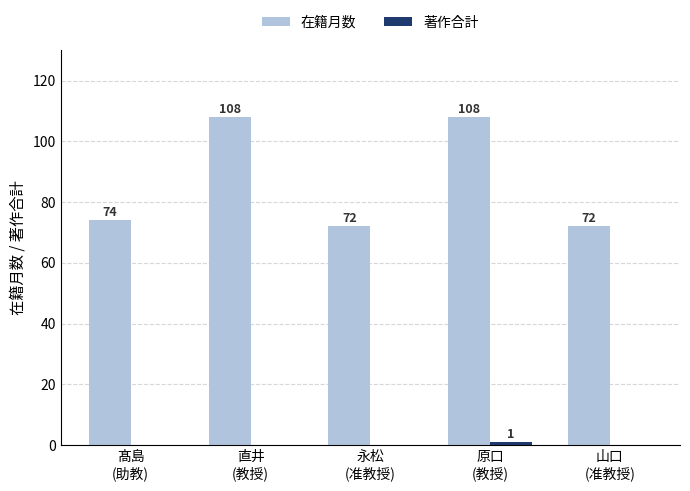

Is it true that 在籍月数 equals 72 at 山口
(准教授)?

True